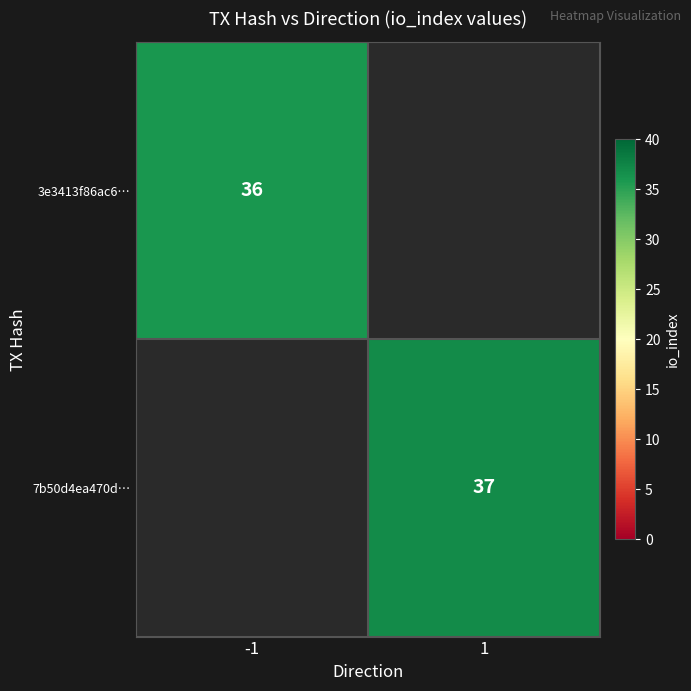

What is the smallest value displayed?

36.0